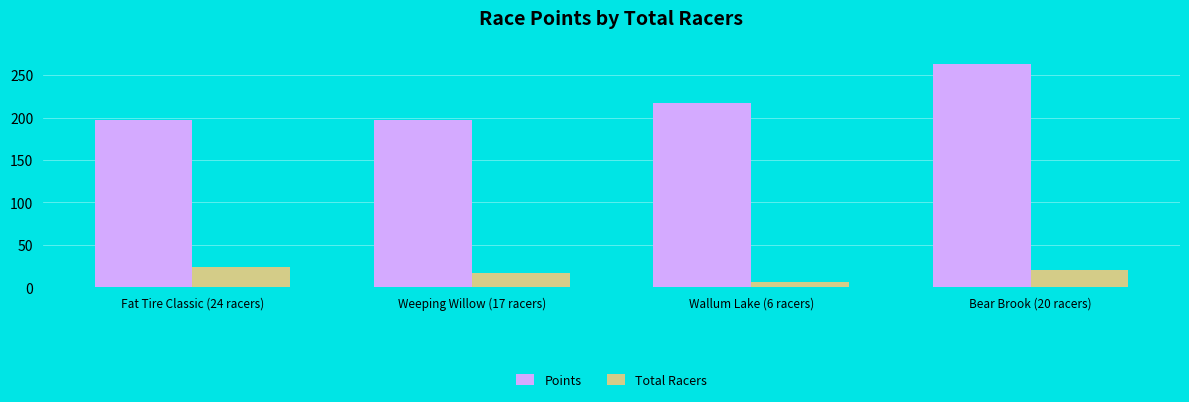

At how many categories does at least one series exceed 237?

1